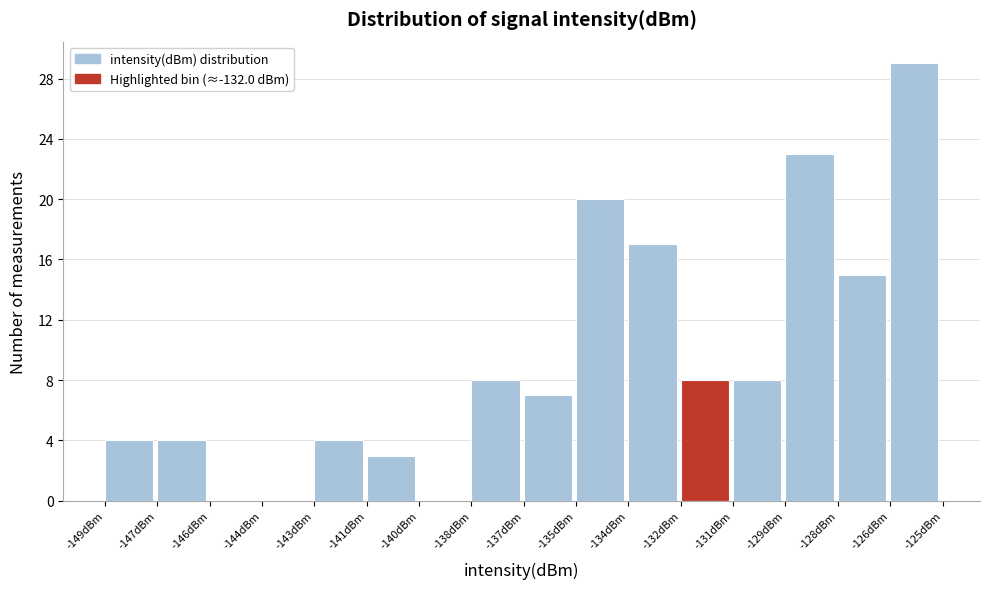

Reading right to left, what are all the values shown in this chart?

-126dBm=29	-128dBm=15	-129dBm=23	-131dBm=8	-132dBm=8	-134dBm=17	-135dBm=20	-137dBm=7	-138dBm=8	-140dBm=0	-141dBm=3	-143dBm=4	-144dBm=0	-146dBm=0	-147dBm=4	-149dBm=4